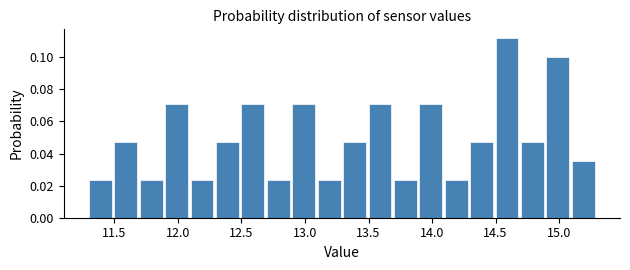

Reading left to right, transcribe this chart: for each bar, give the range it covers on the x-axis and its height. The values are not printed on the chart, so give them approximately, as read against the axis.

11.3 to 11.5: 0.024
11.5 to 11.7: 0.048
11.7 to 11.9: 0.024
11.9 to 12.1: 0.070
12.1 to 12.3: 0.024
12.3 to 12.5: 0.048
12.5 to 12.7: 0.070
12.7 to 12.9: 0.024
12.9 to 13.1: 0.070
13.1 to 13.3: 0.024
13.3 to 13.5: 0.048
13.5 to 13.7: 0.070
13.7 to 13.9: 0.024
13.9 to 14.1: 0.070
14.1 to 14.3: 0.024
14.3 to 14.5: 0.048
14.5 to 14.7: 0.112
14.7 to 14.9: 0.048
14.9 to 15.1: 0.100
15.1 to 15.3: 0.036